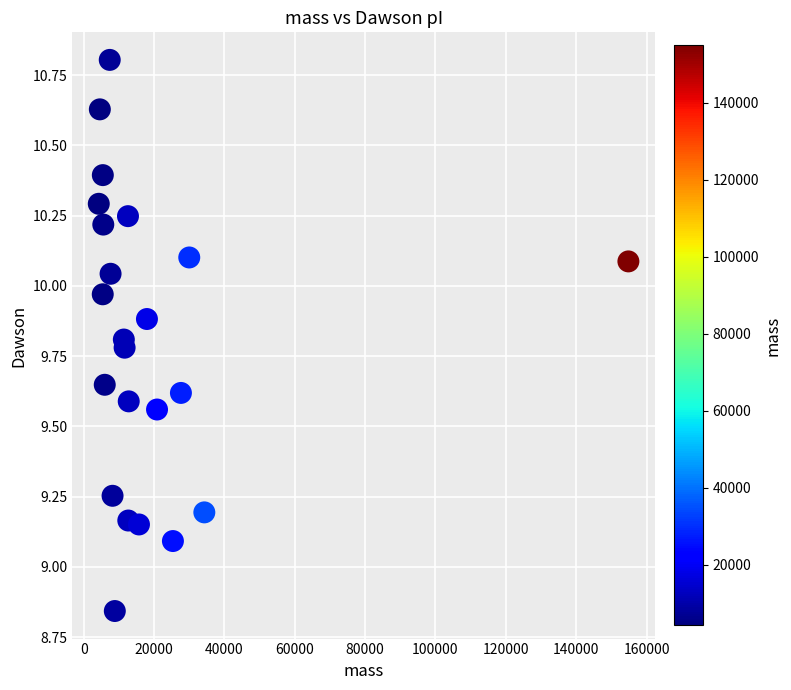

What is the range of Y values (max minus min)?

2.0